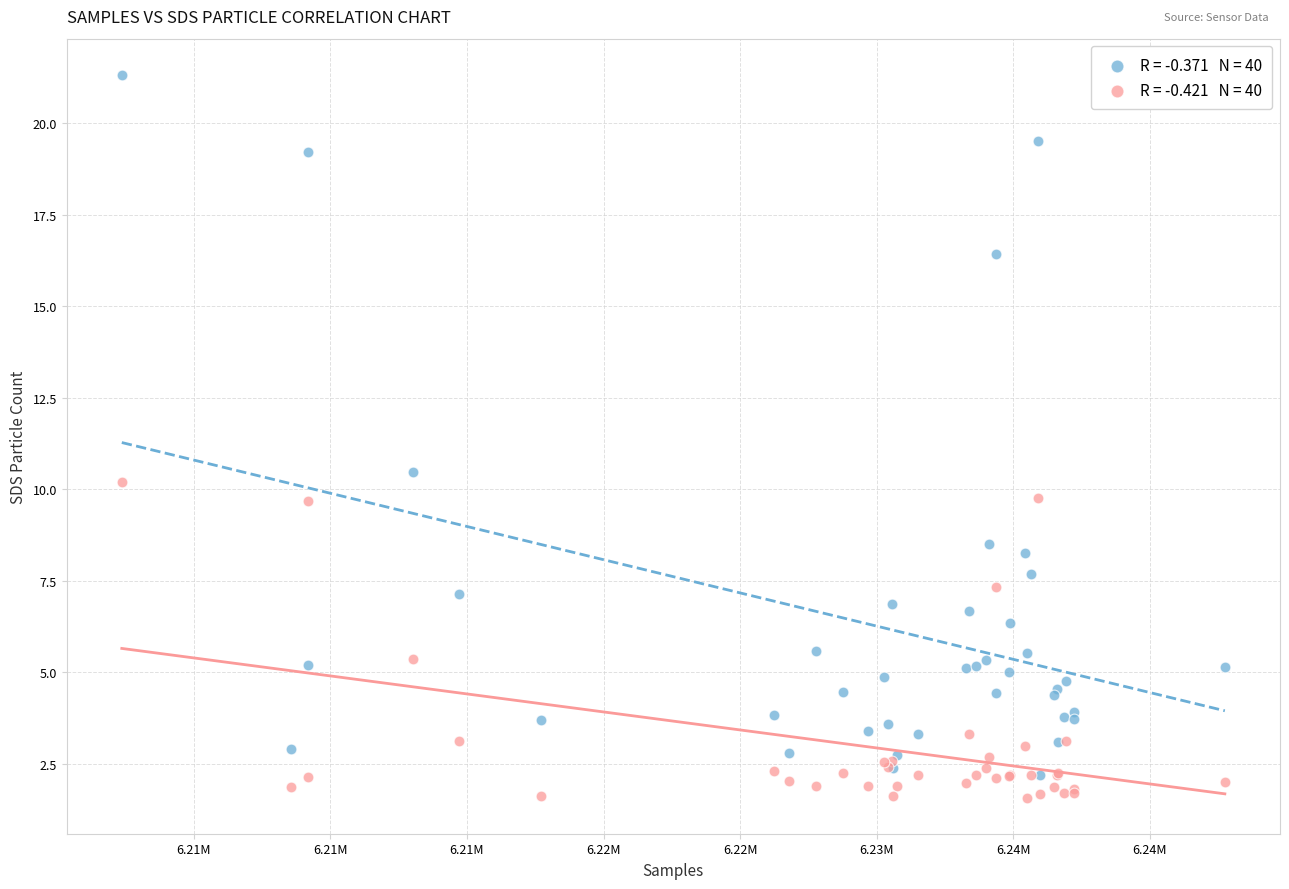

Across all series, what Y value is closest to 11?

10.5